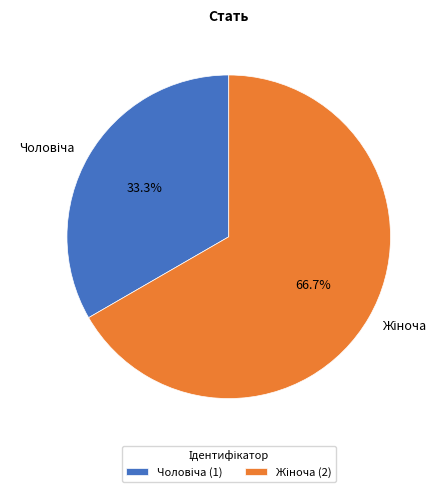

Is there a majority slice in this chart?

Yes